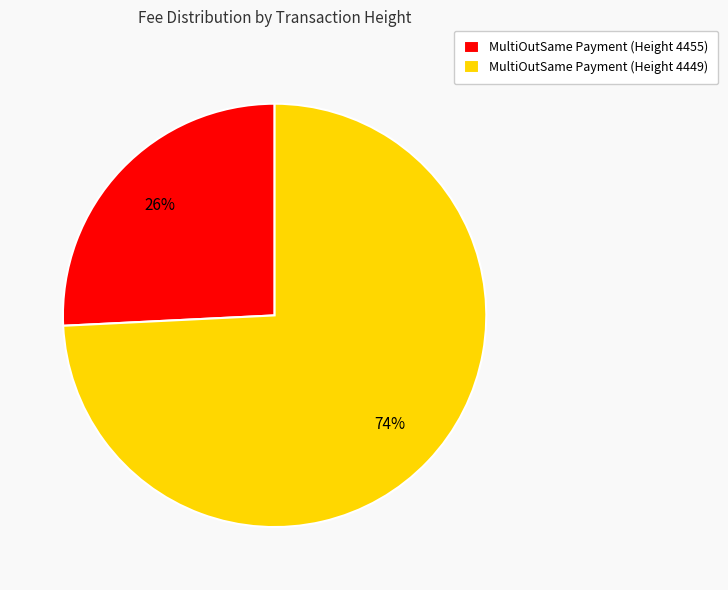

Which has a higher value, MultiOutSame Payment (Height 4455) or MultiOutSame Payment (Height 4449)?

MultiOutSame Payment (Height 4449)